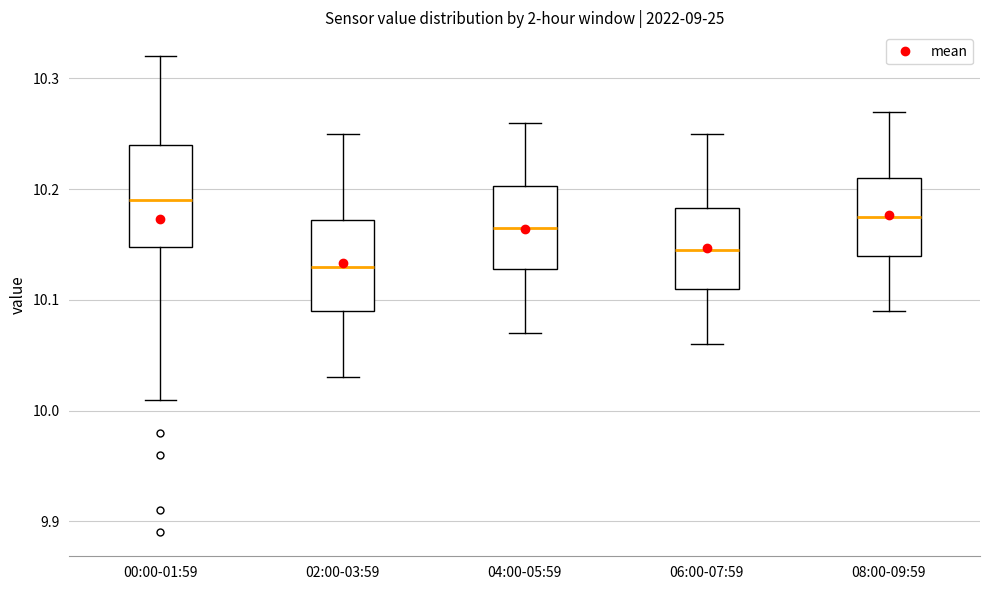

Which box's median line is the highest?

00:00-01:59